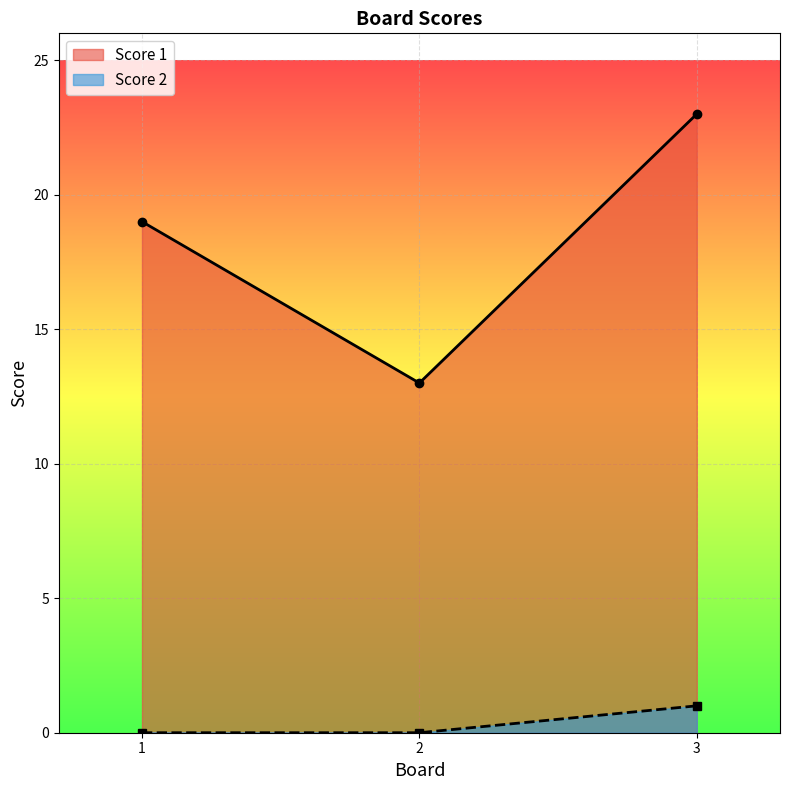

At 2, list the series in order from largest to smallest.

Score 1, Score 2